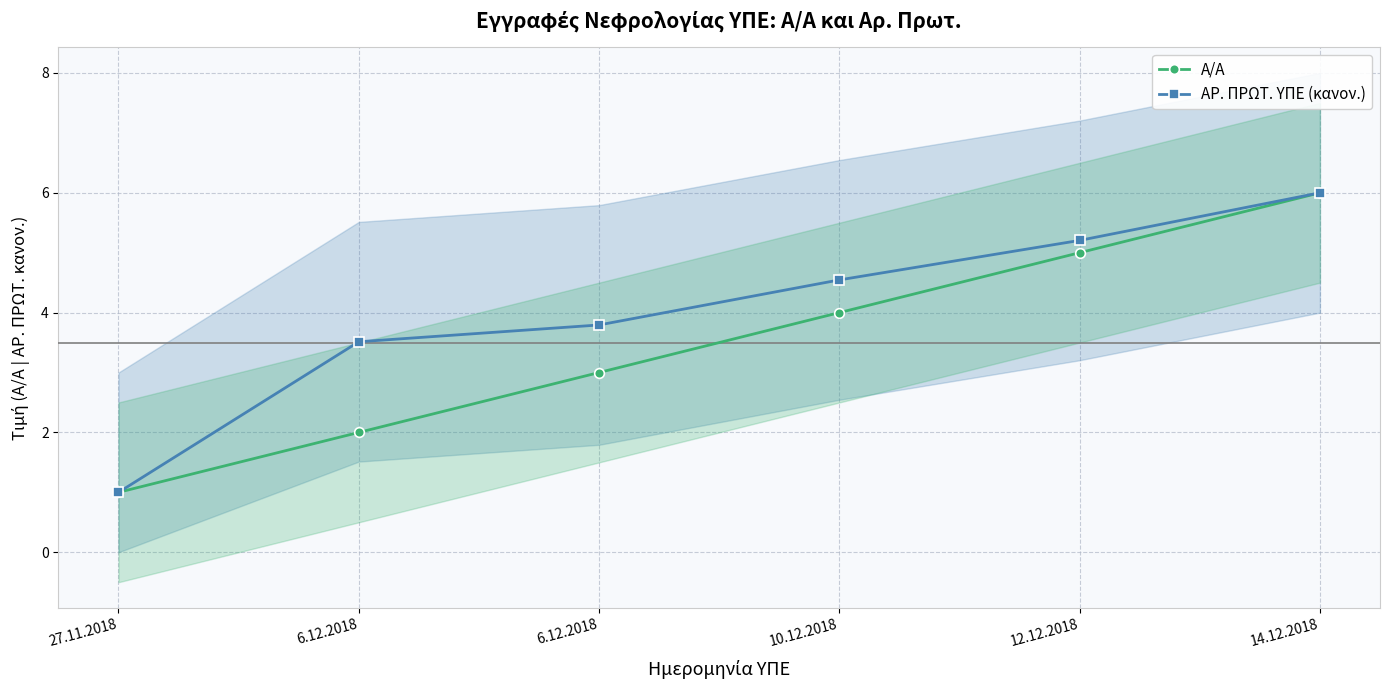

Is it true that ΑΡ. ΠΡΩΤ. ΥΠΕ (κανον.) equals 1.4 at 14.12.2018?

False